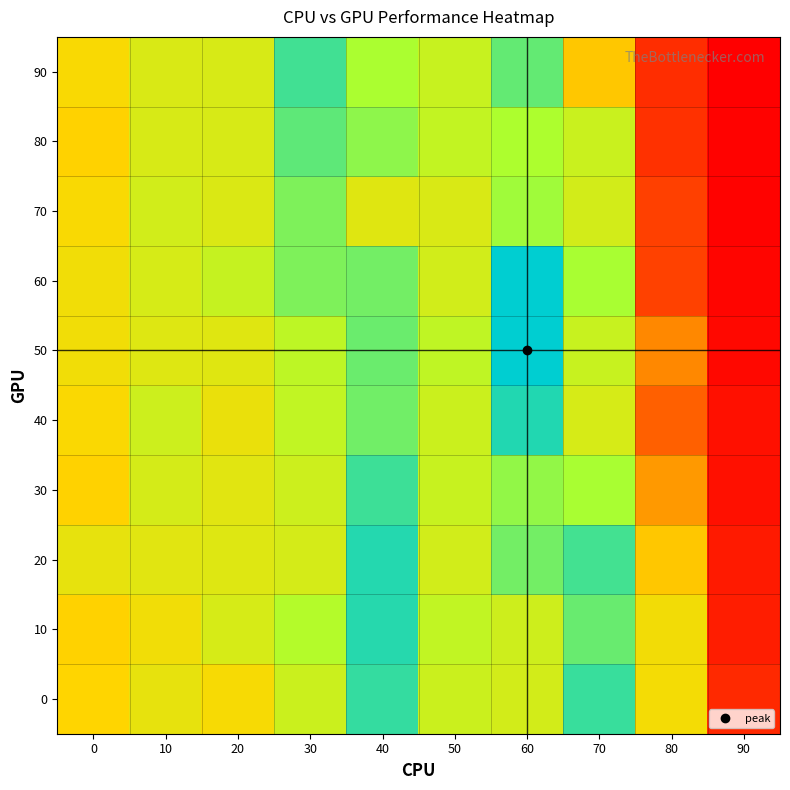

Reading left to right, what are all the values shown in this chart?

0: 0=567	10=631	20=587	30=707	40=1013	50=707	60=686	70=1005	80=595	90=223
10: 0=561	10=605	20=677	30=766	40=1039	50=732	60=701	70=918	80=603	90=167
20: 0=631	10=649	20=658	30=681	40=1044	50=692	60=896	70=987	80=545	90=147
30: 0=561	10=681	20=648	30=702	40=996	50=716	60=834	70=794	80=478	90=101
40: 0=580	10=704	20=624	30=733	40=900	50=706	60=1048	70=677	80=392	90=103
50: 0=605	10=657	20=652	30=741	40=911	50=738	60=1115	70=718	80=450	90=64
60: 0=604	10=676	20=719	30=873	40=897	50=691	60=1113	70=791	80=335	90=49
70: 0=582	10=689	20=664	30=872	40=654	50=670	60=808	70=688	80=332	90=37
80: 0=562	10=673	20=672	30=932	40=844	50=730	60=786	70=712	80=260	90=40
90: 0=585	10=668	20=674	30=991	40=789	50=716	60=927	70=546	80=244	90=23